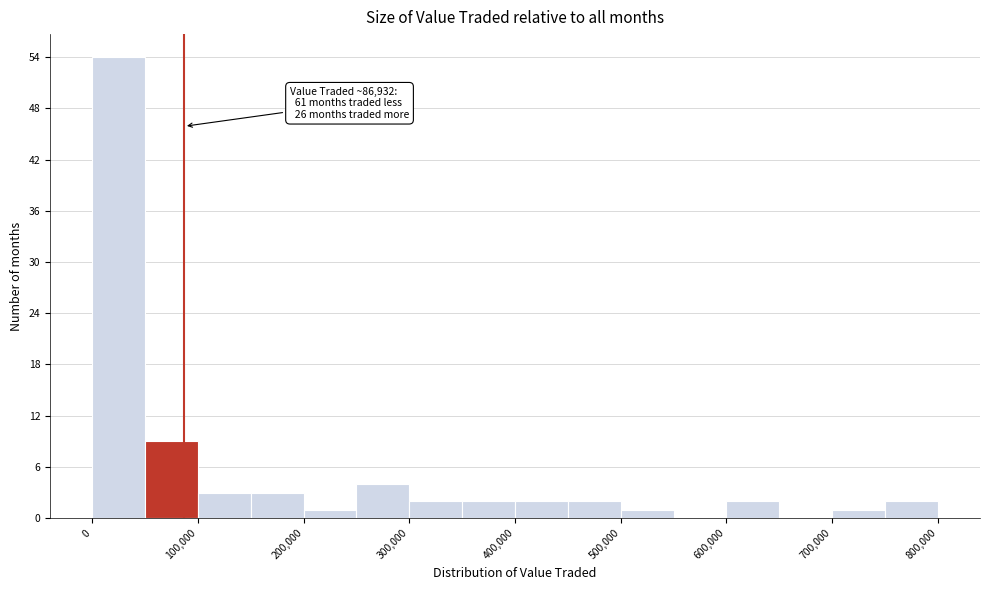

Over which range of the x-axis is the bar tallest?

0 to 50000